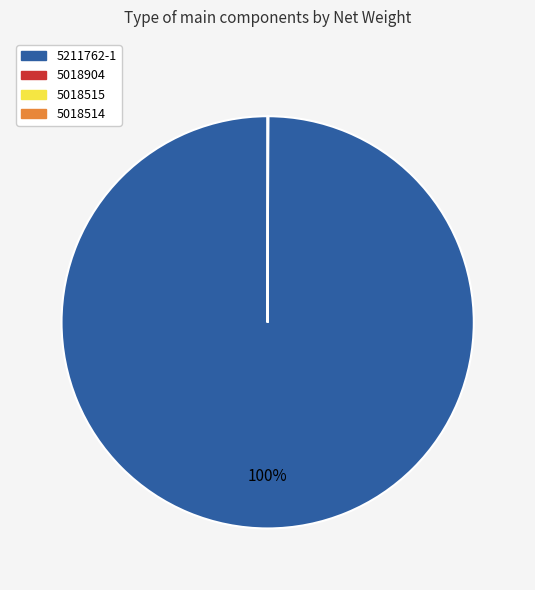

Which category has the biggest portion of the pie?

5211762-1